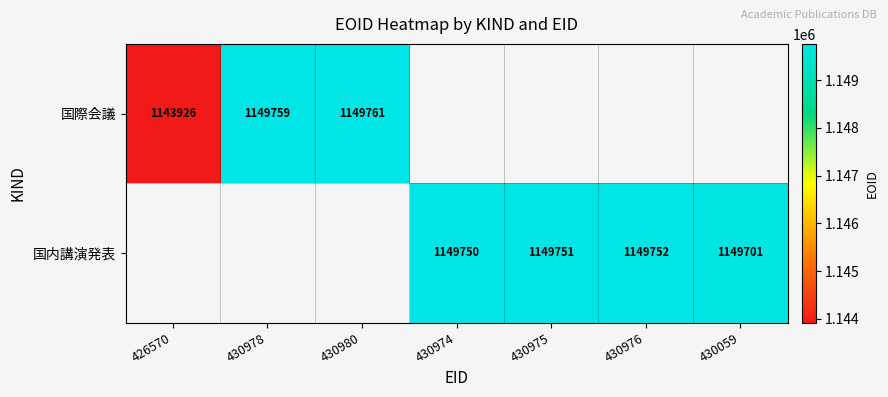

Between 430975 and 430978, which is larger?

430978